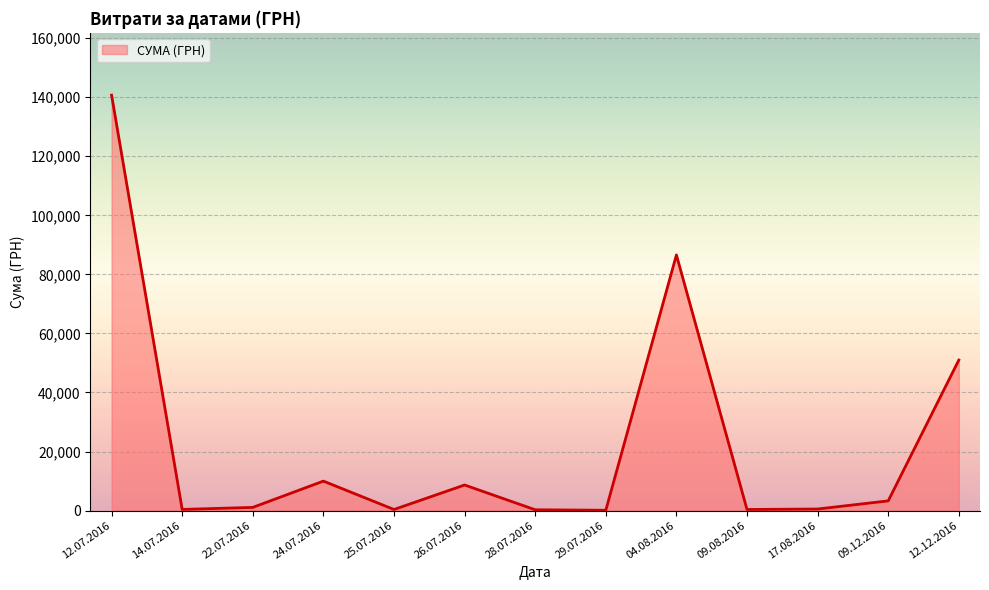

Approximately how many times larger is the value at 29.07.2016 compared to 25.07.2016?

0.3